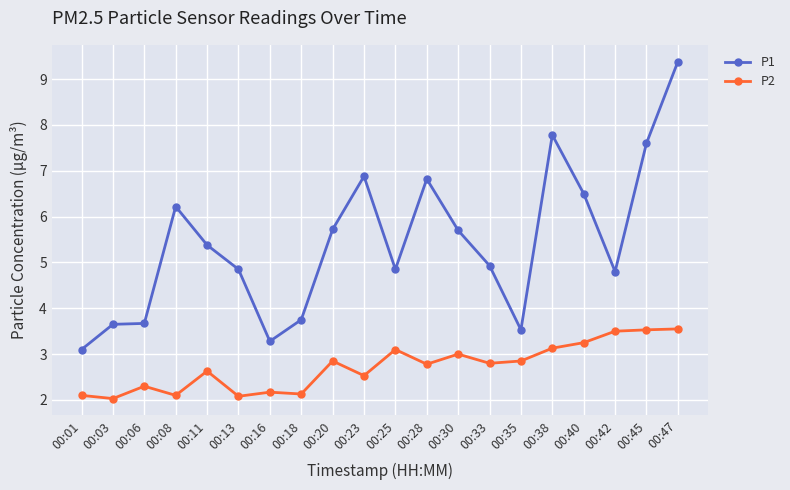

True or false: P1 has a value of 6.2 at 00:08.

True